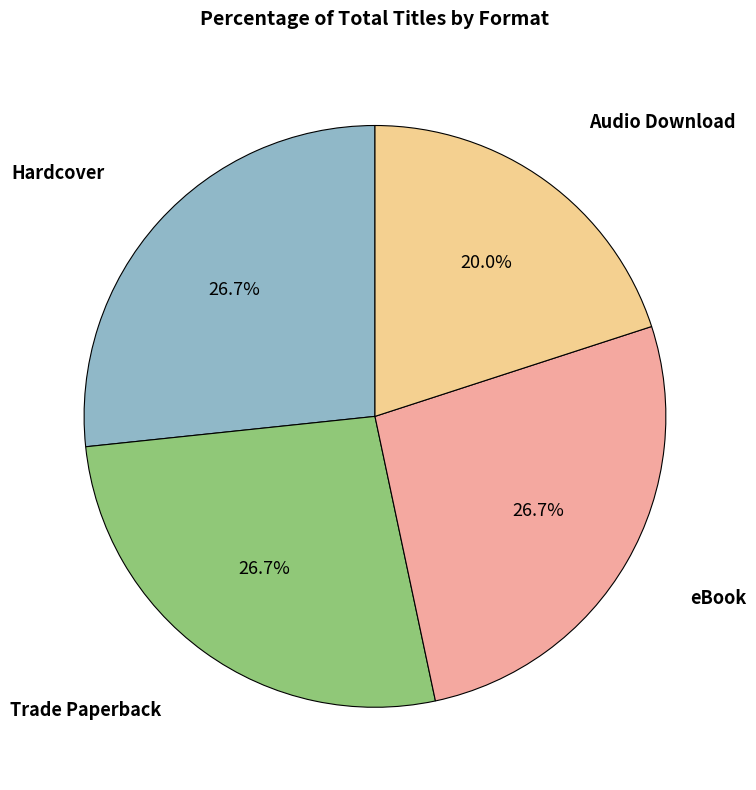

Does any single category account for the majority?

No